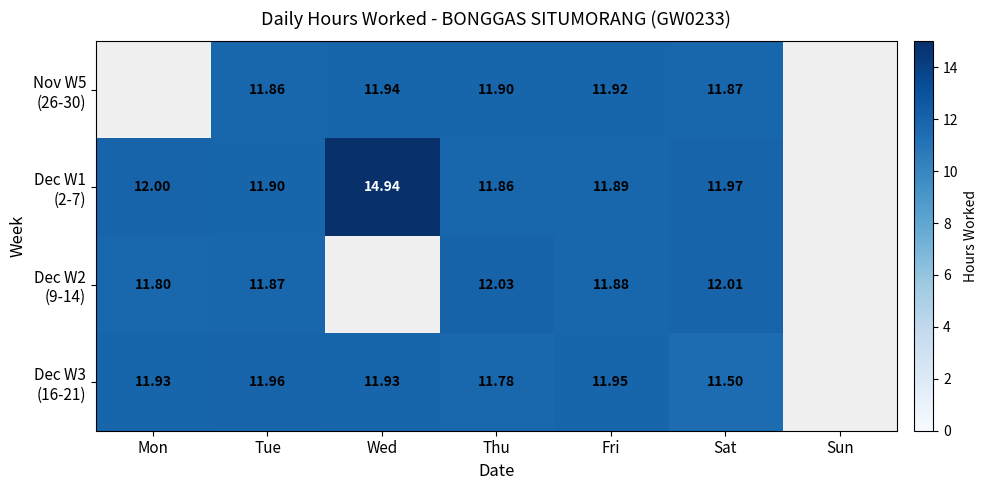

Where does the Dec W2 (9-14) series first go above 11?

Mon